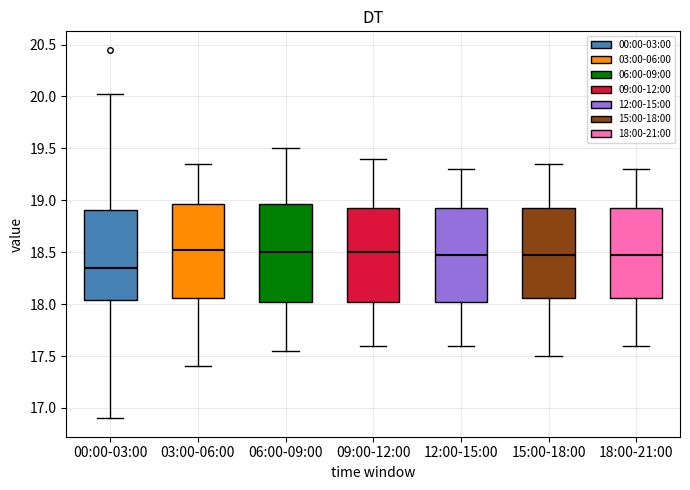

Which box has the lowest median line?

00:00-03:00